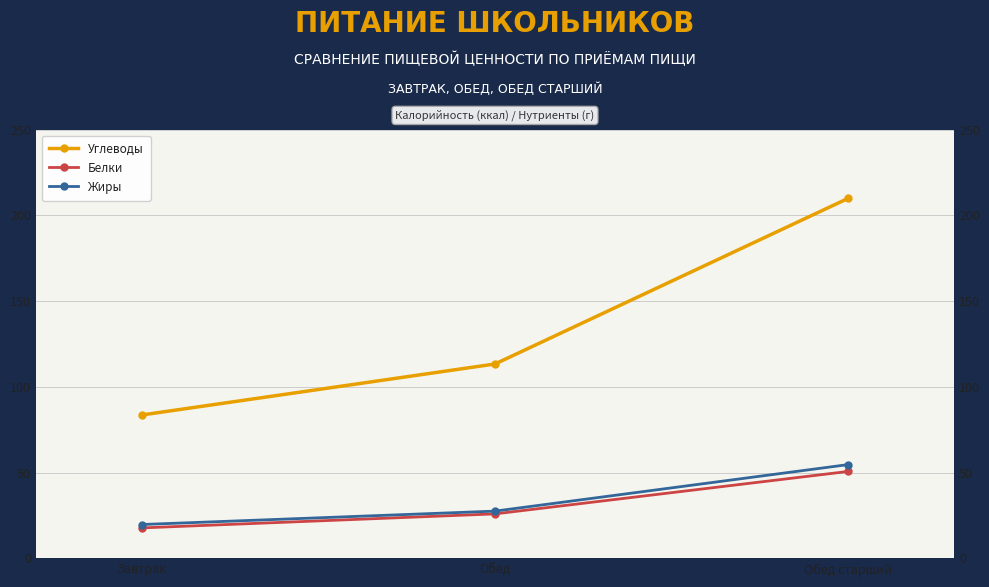

At Завтрак, list the series in order from smallest to largest.

Белки, Жиры, Углеводы